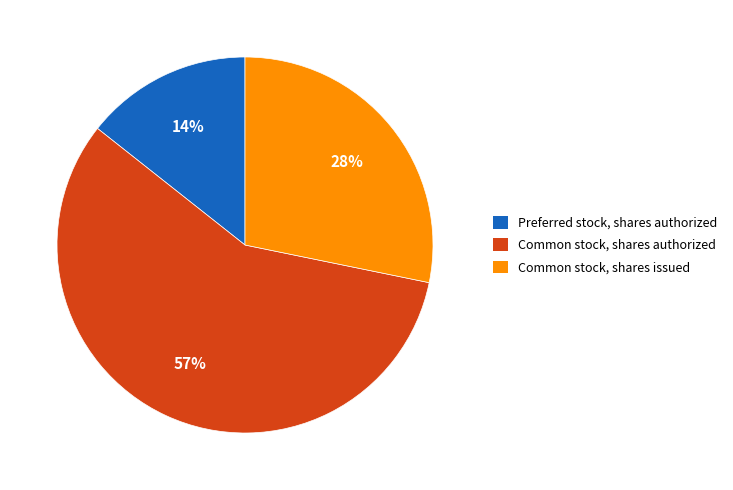

Which slice is the largest?

Common stock, shares authorized